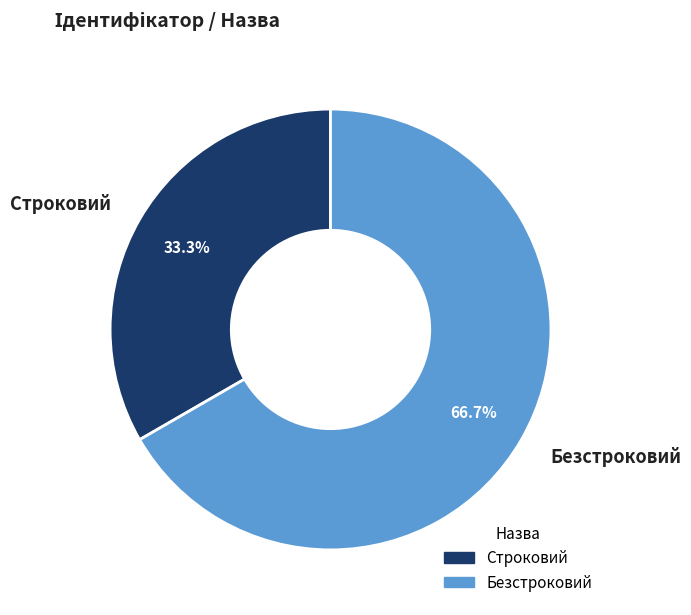

What percentage is the Безстроковий slice, to the nearest percent?

67%